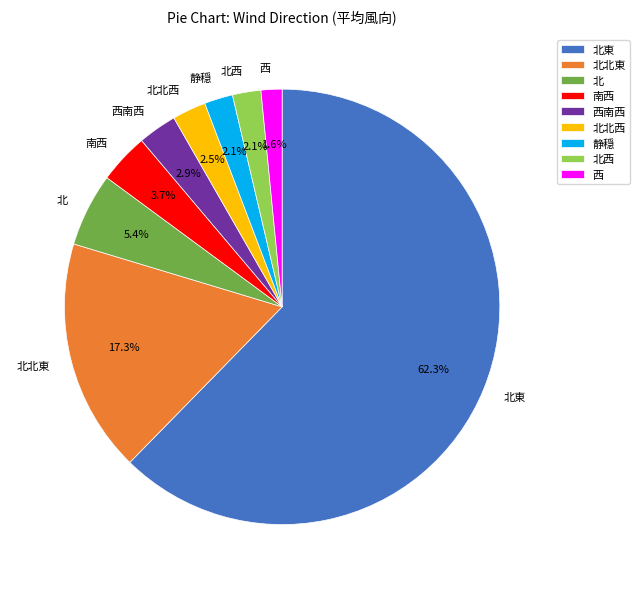

Combined, what portion of the pie is 静穏 and 西南西?

5.0%